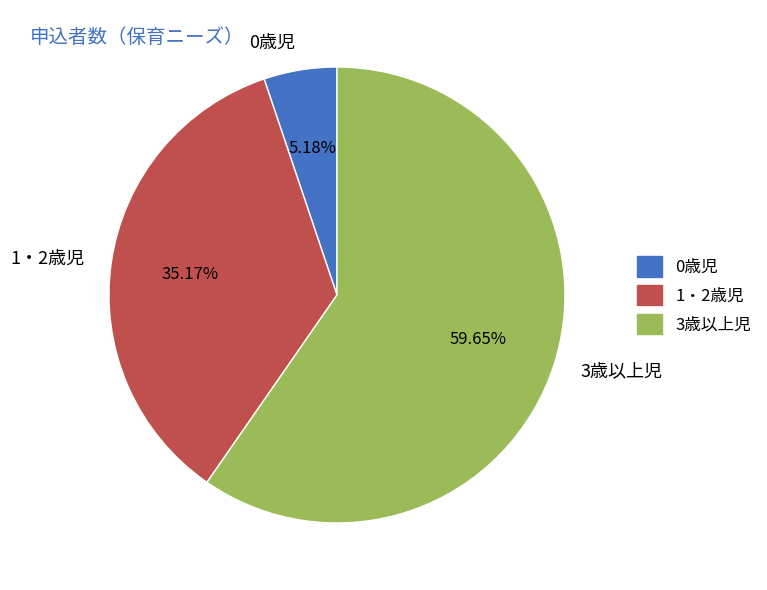

How much of the chart is everything except 3歳以上児?

40.3%